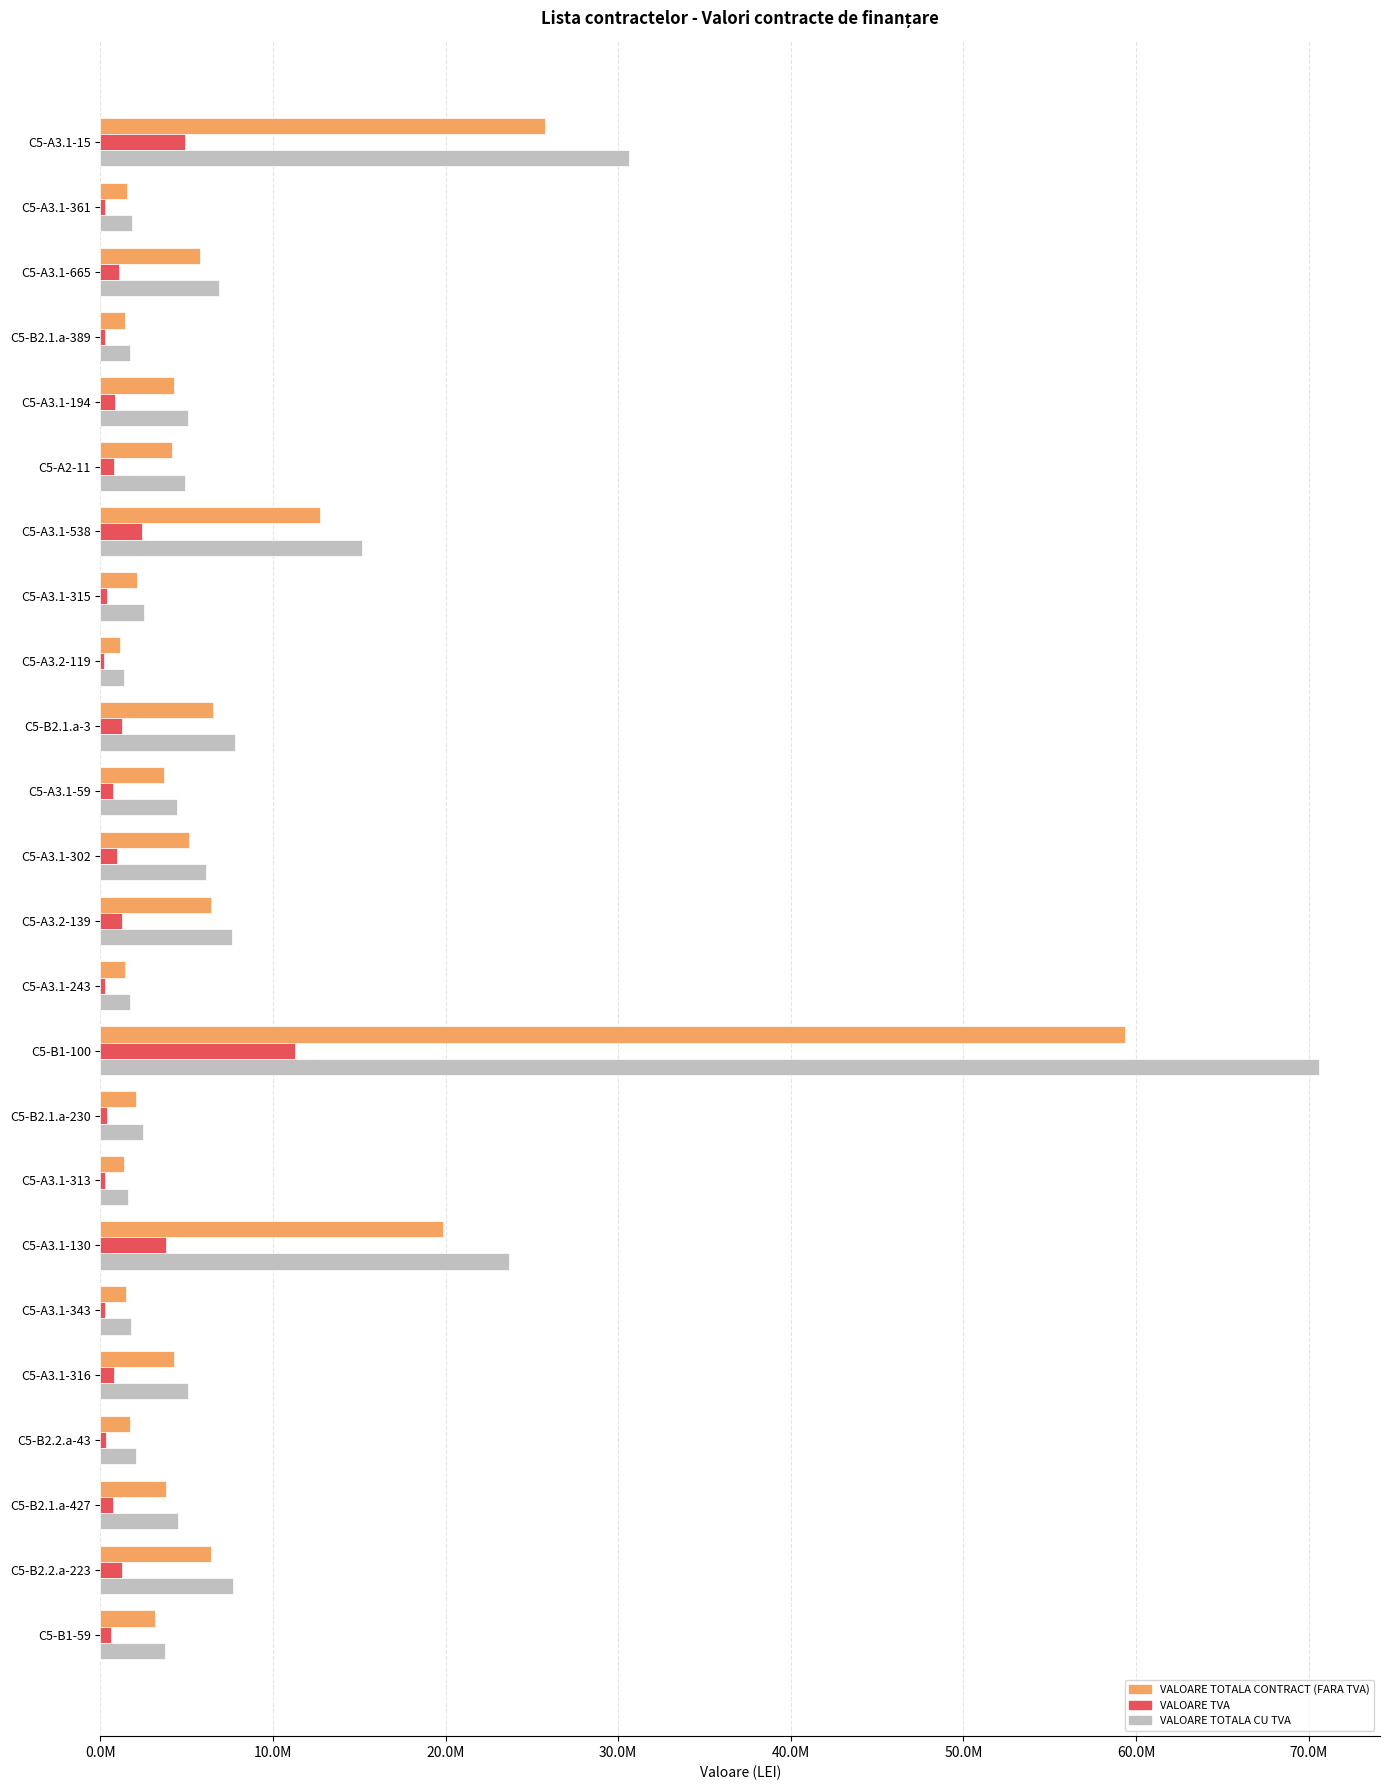

Which category has the highest value across all series?

C5-B1-100